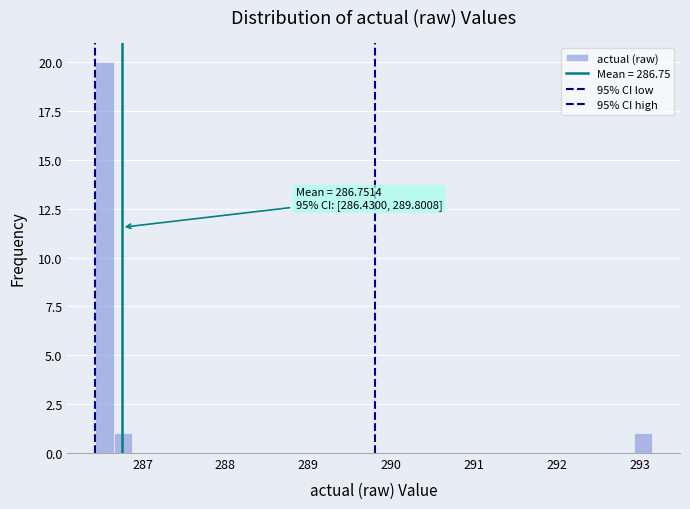

Read against the x-axis, roughly where is the centre of the tallest bar?

286.5